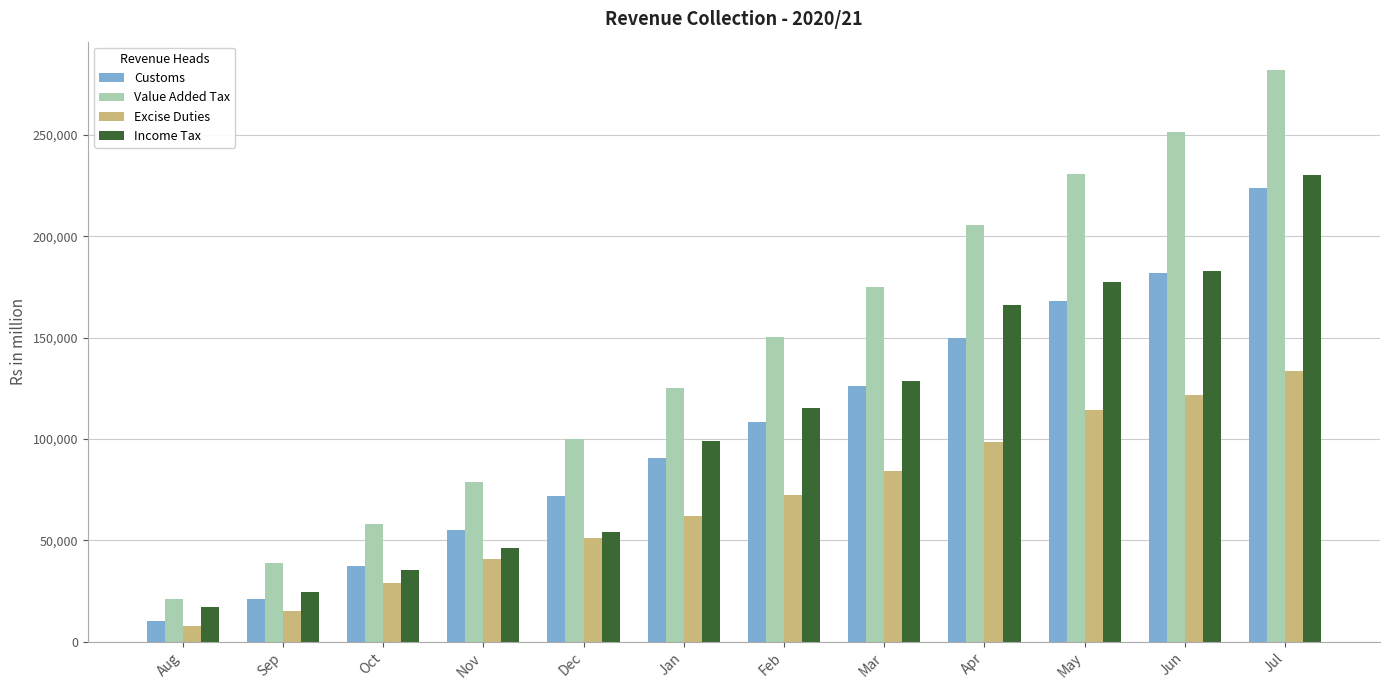

What is the spread (max minus min) of values at Sep?

23562.8